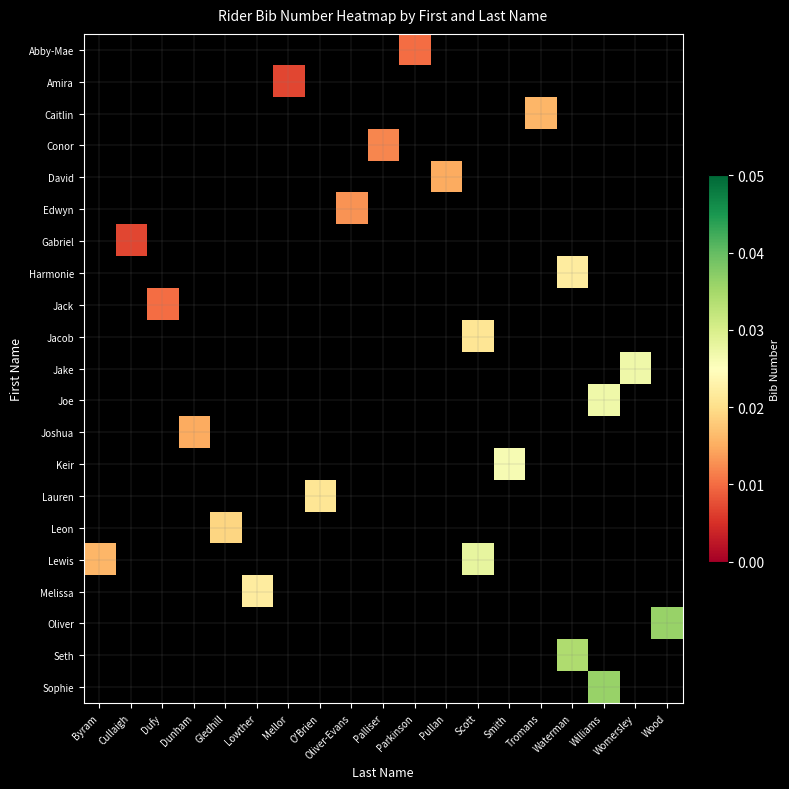

Count the number of categories in the chart.

19